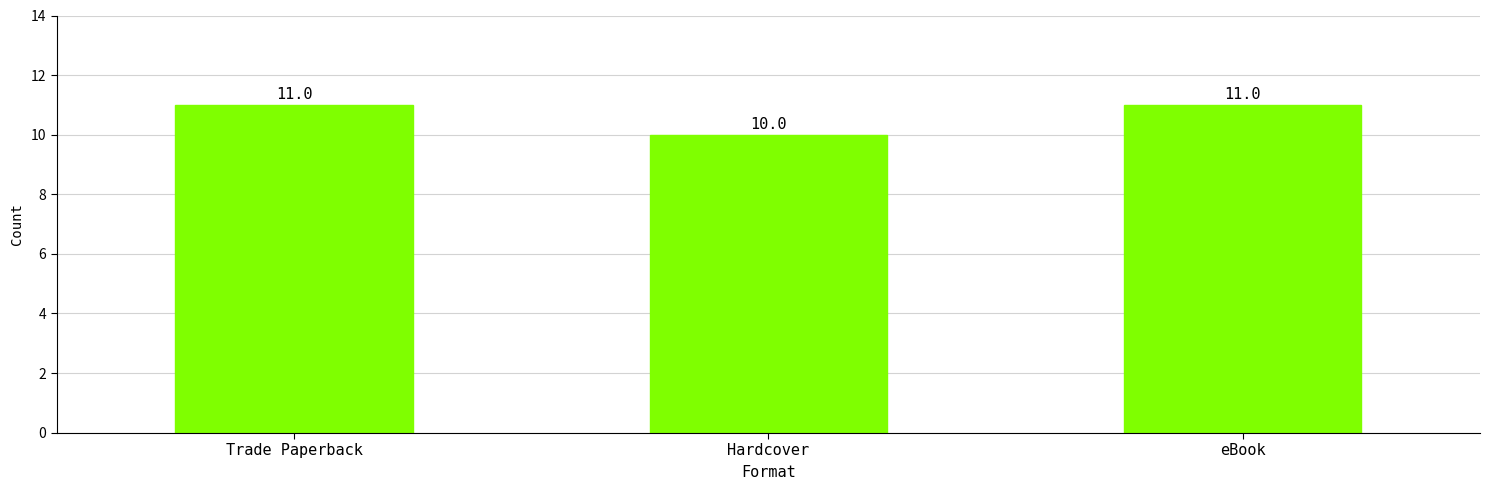

What is the approximate value at Hardcover?

10